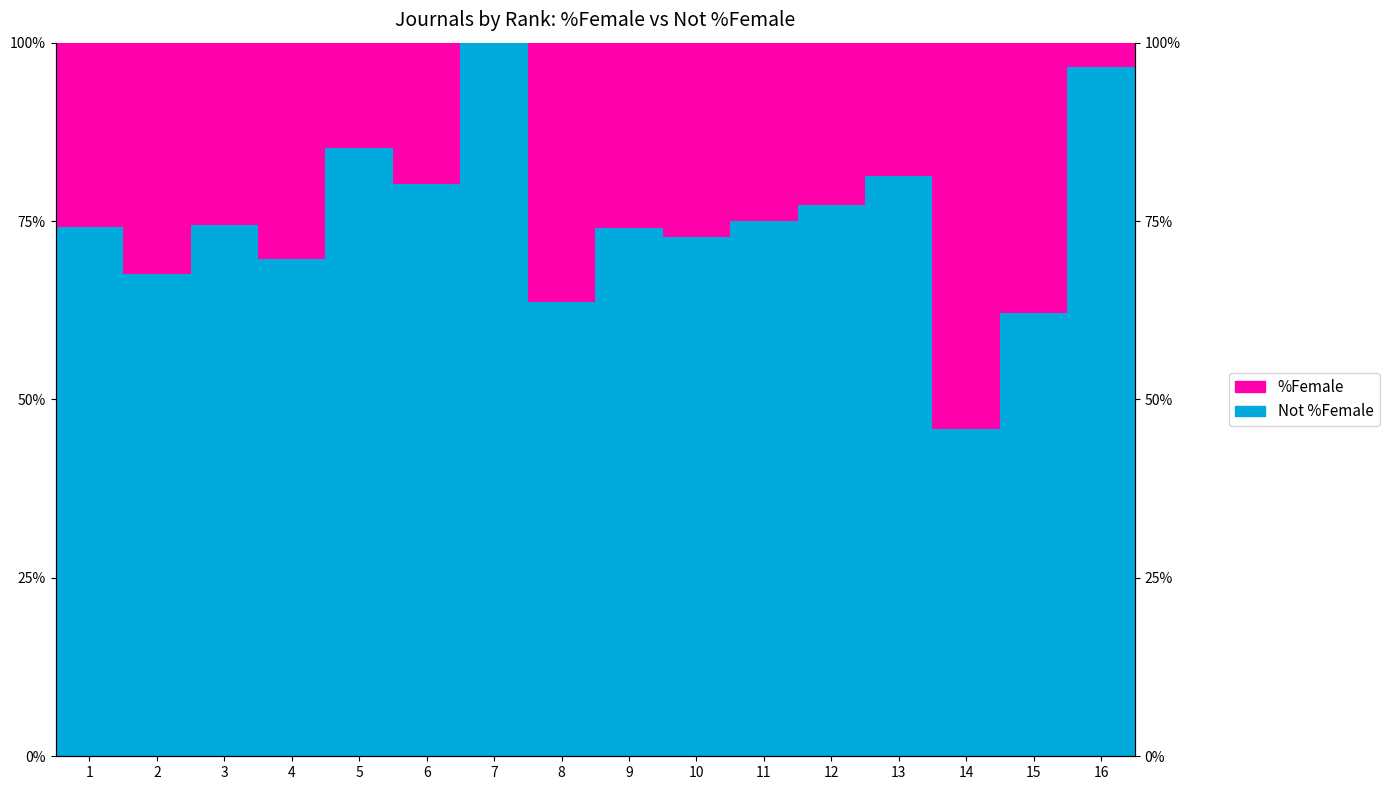

Reading left to right, transcribe all the data shown in this chart.

Not %Female: 74.2	67.6	74.5	69.7	85.2	80.2	100.0	63.6	74.1	72.7	75.0	77.3	81.2	45.8	62.1	96.5
%Female: 25.8	32.4	25.5	30.3	14.8	19.8	0.0	36.4	25.9	27.3	25.0	22.7	18.8	54.2	37.9	3.5